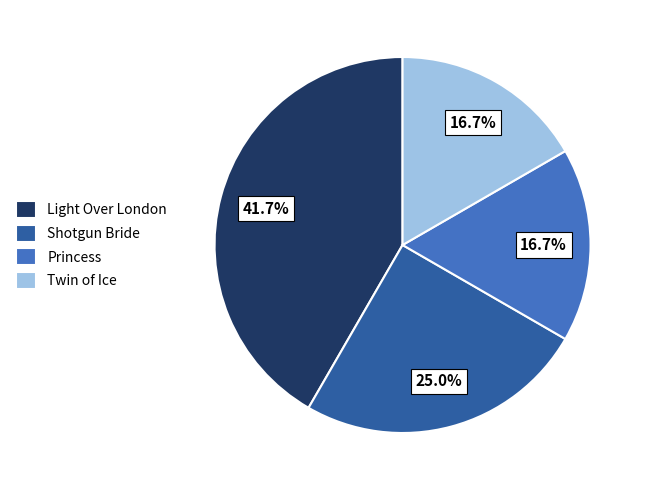

Does Princess account for over 50% of the chart?

No